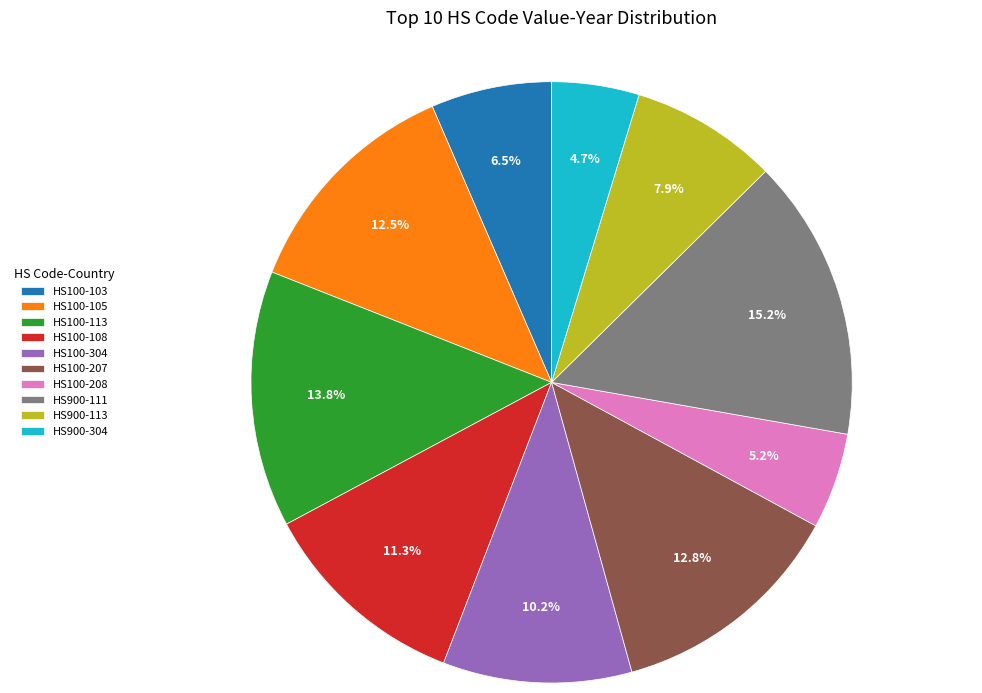

Do HS900-111 and HS100-105 together represent more than half of the pie?

No